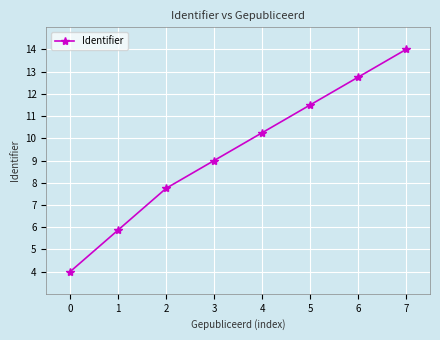

Is it true that the value at 0 is 4.0?

True